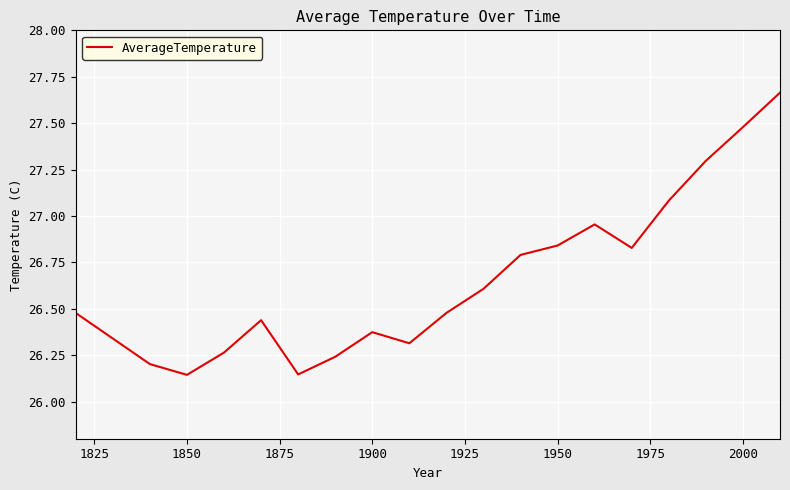

What is the difference between the maximum and minimum values?

1.5